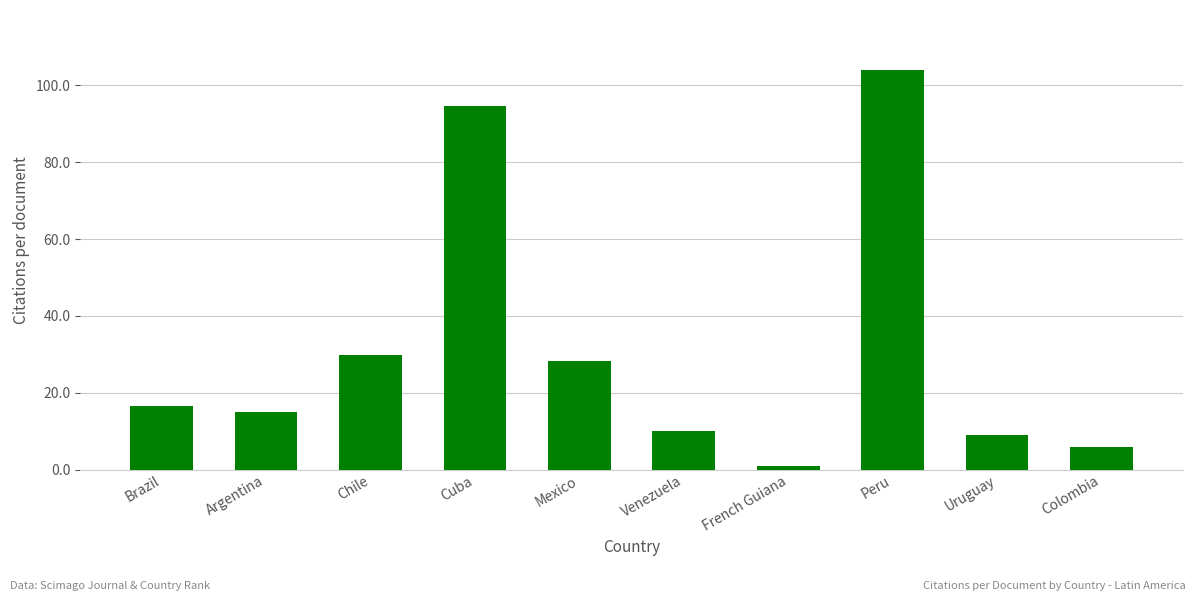

At which label is the value closest to 52?

Chile